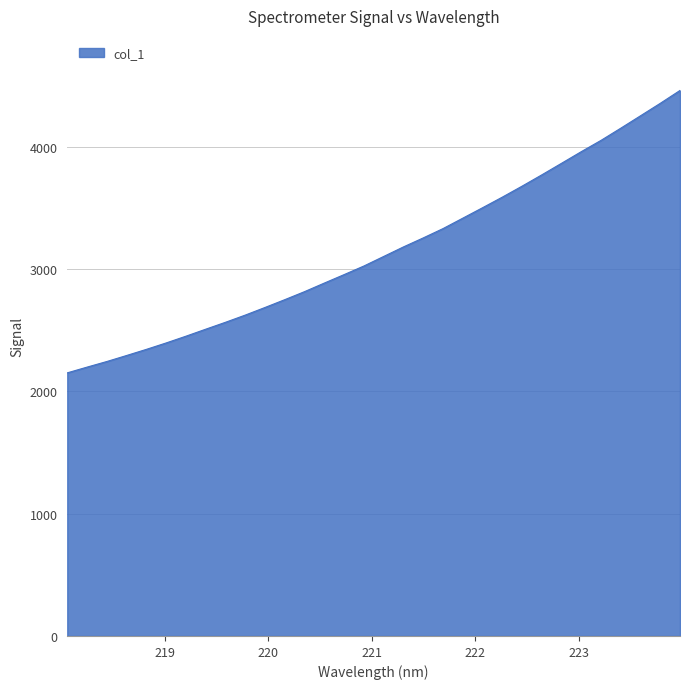

What is the difference between the maximum and minimum values?

2310.3